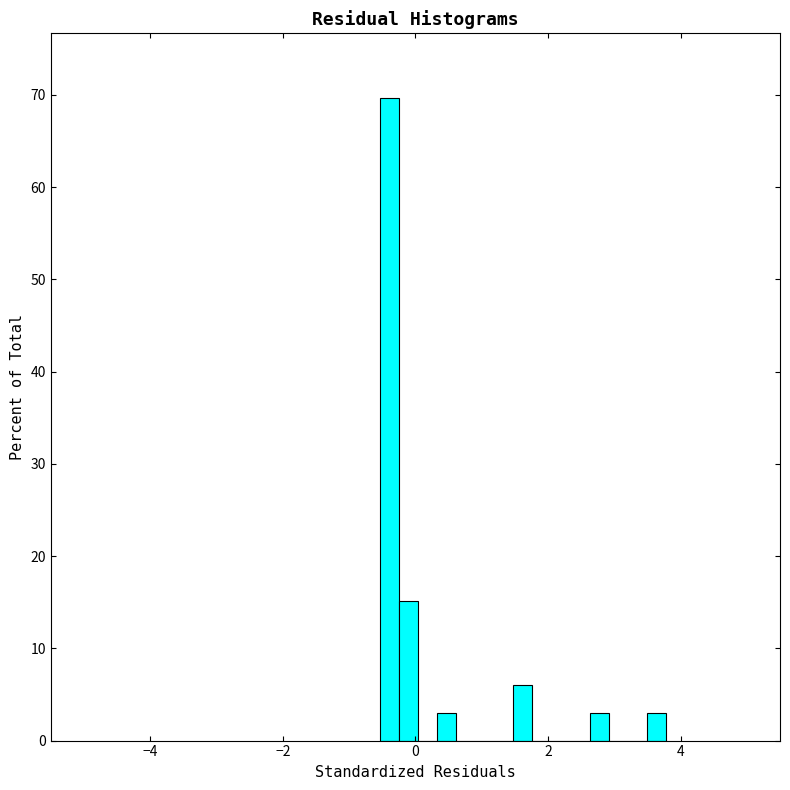

Read against the x-axis, roughly where is the centre of the tallest bar?

-0.4